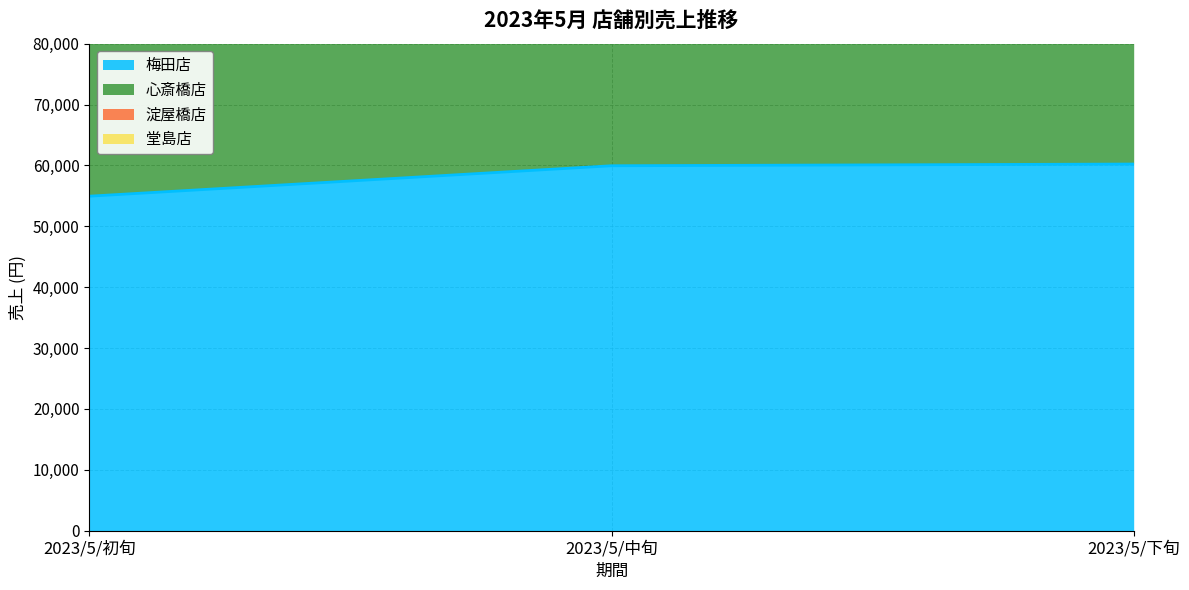

Which category has the lowest value in the 心斎橋店 series?

2023/5/初旬